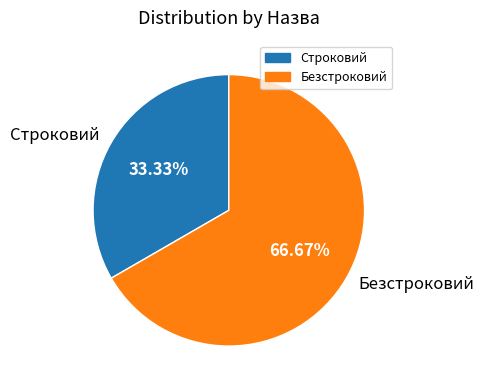

Count the number of slices in the pie.

2